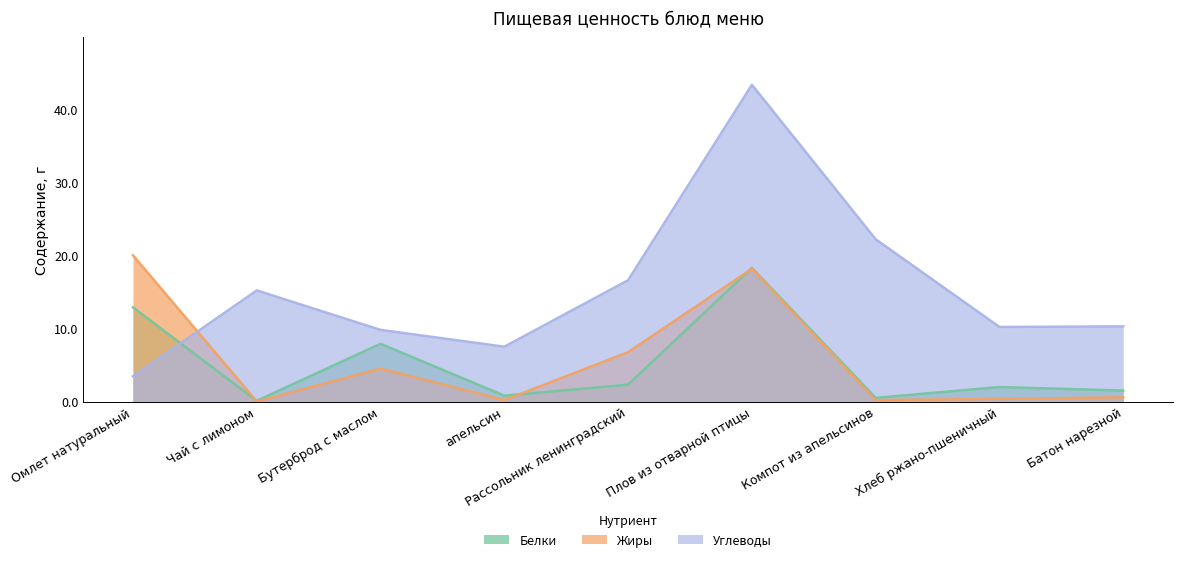

What is the sum of the Углеводы values at Хлеб ржано-пшеничный and Батон нарезной?

20.5